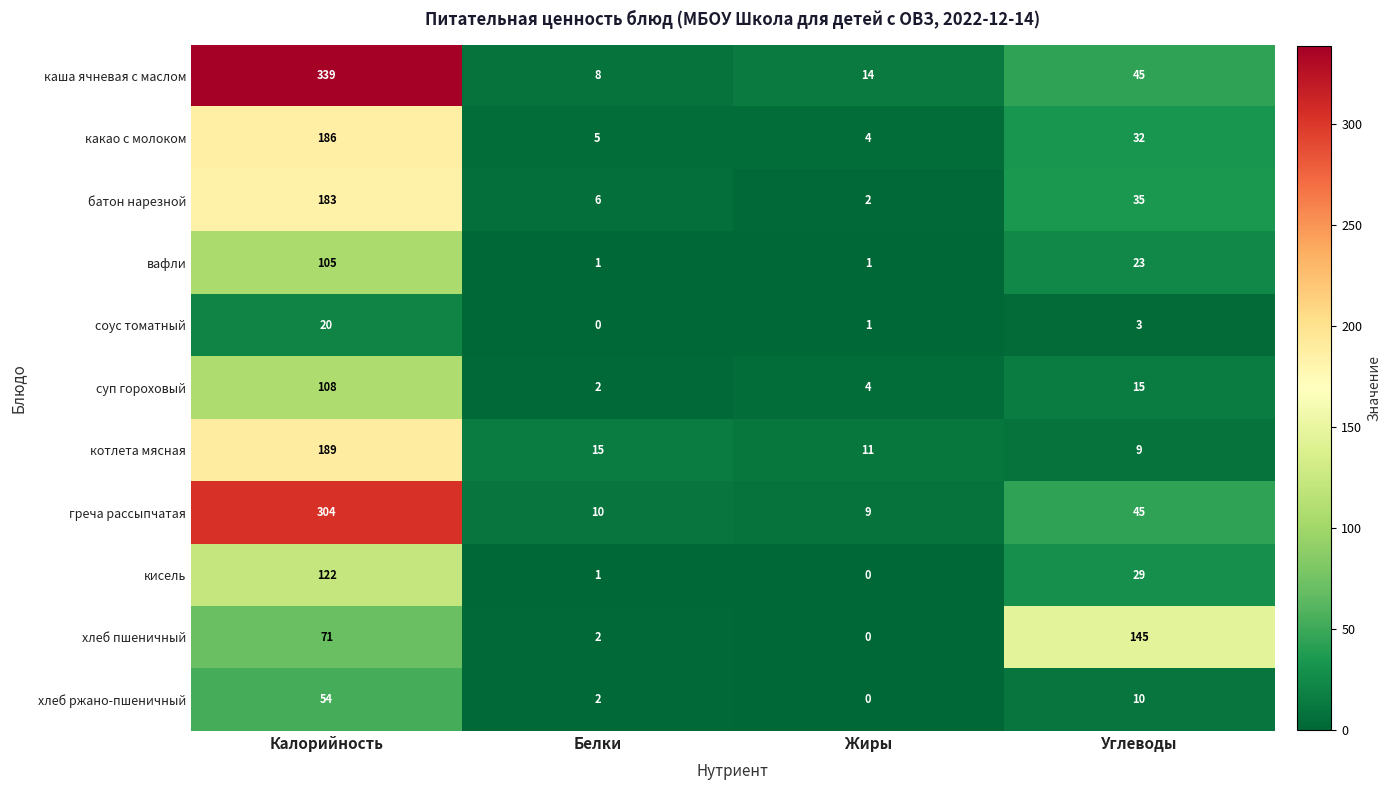

How many data points does each series have?

4